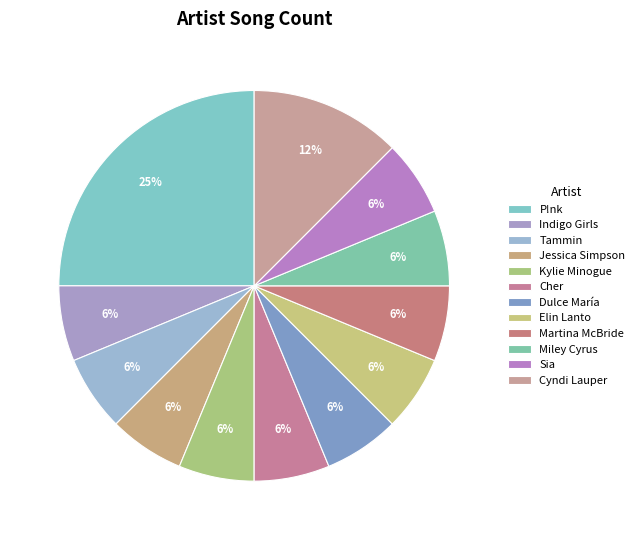

Do Sia and Kylie Minogue together represent more than half of the pie?

No